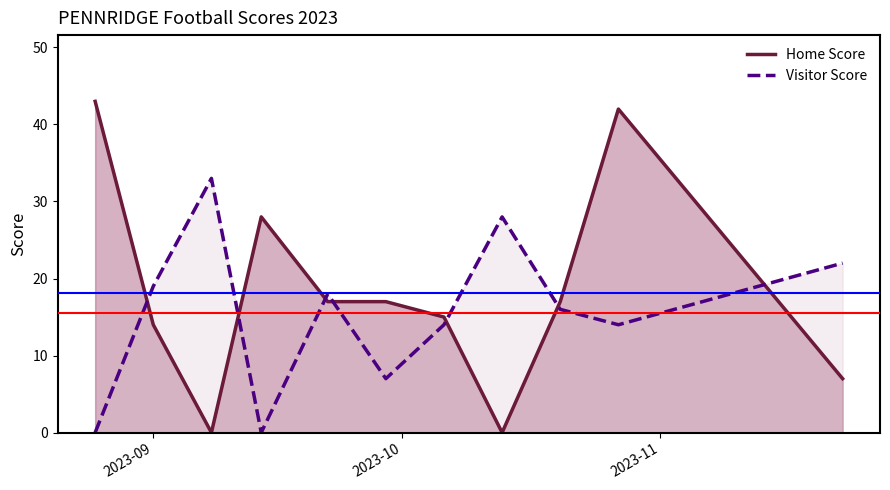

In Visitor Score, how many points are higher than both neighbors (excluding endpoints)?

3